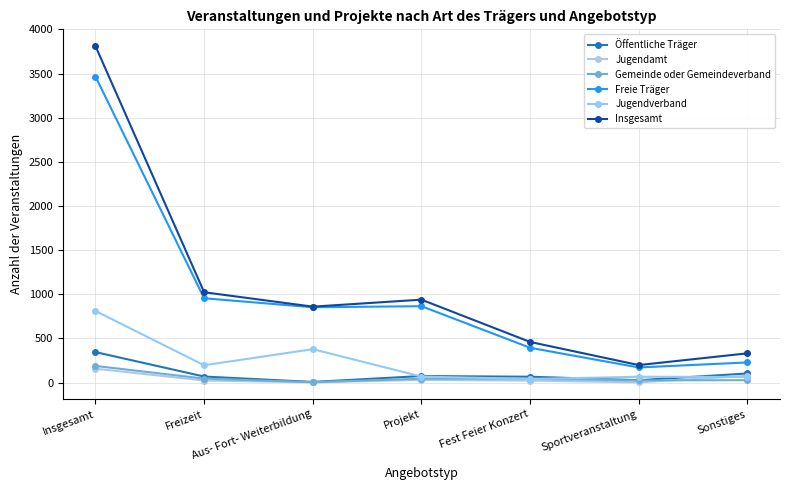

Reading left to right, transcribe all the data shown in this chart.

Öffentliche Träger: Insgesamt=345	Freizeit=68	Aus- Fort- Weiterbildung=7	Projekt=74	Fest Feier Konzert=66	Sportveranstaltung=27	Sonstiges=103
Jugendamt: Insgesamt=157	Freizeit=23	Aus- Fort- Weiterbildung=3	Projekt=30	Fest Feier Konzert=22	Sportveranstaltung=3	Sonstiges=76
Gemeinde oder Gemeindeverband: Insgesamt=188	Freizeit=45	Aus- Fort- Weiterbildung=4	Projekt=44	Fest Feier Konzert=44	Sportveranstaltung=24	Sonstiges=27
Freie Träger: Insgesamt=3466	Freizeit=955	Aus- Fort- Weiterbildung=853	Projekt=865	Fest Feier Konzert=394	Sportveranstaltung=171	Sonstiges=228
Jugendverband: Insgesamt=811	Freizeit=196	Aus- Fort- Weiterbildung=378	Projekt=68	Fest Feier Konzert=40	Sportveranstaltung=66	Sonstiges=63
Insgesamt: Insgesamt=3811	Freizeit=1023	Aus- Fort- Weiterbildung=860	Projekt=939	Fest Feier Konzert=460	Sportveranstaltung=198	Sonstiges=331